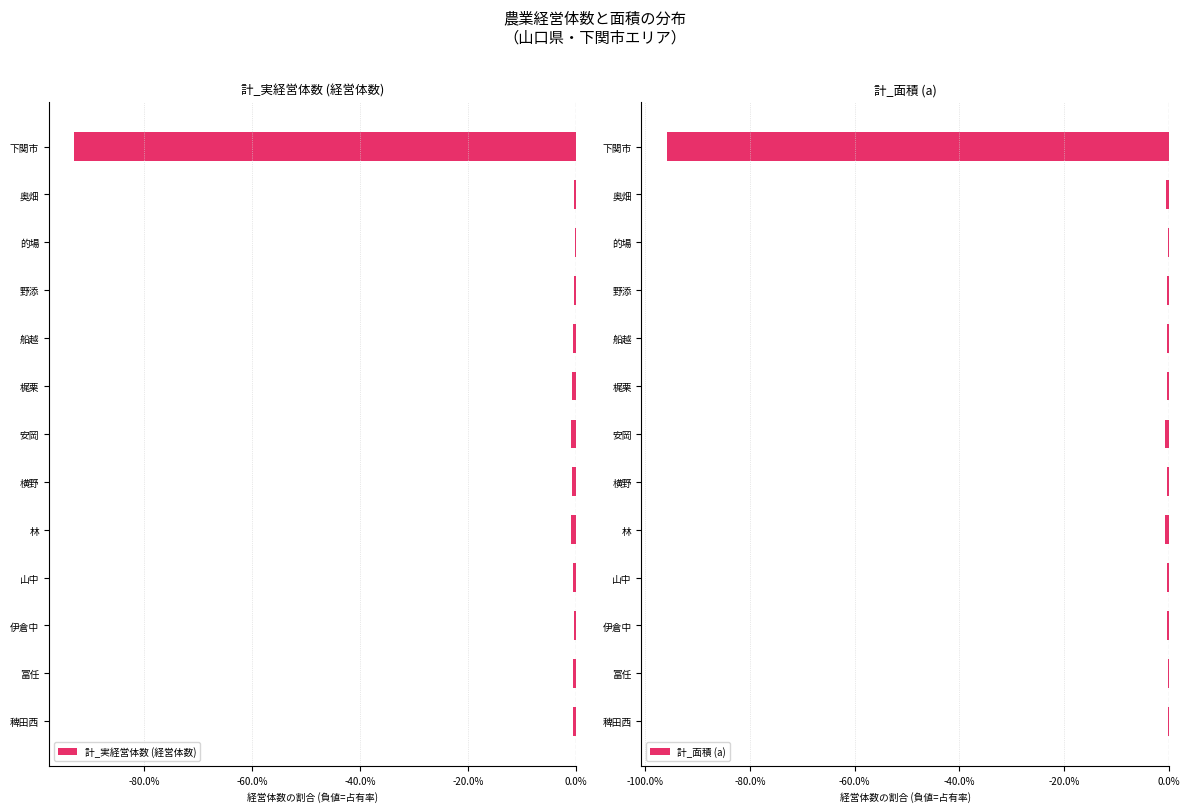

The value of 計_実経営体数 (経営体数) at 下関市 is -93.0. True or false?

True